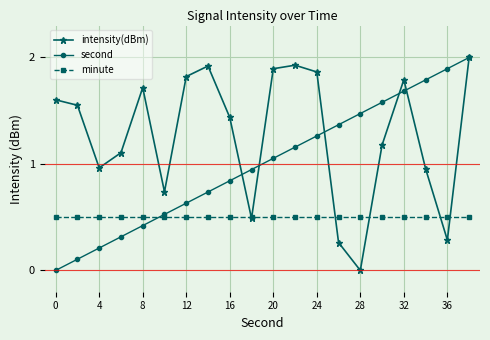

Rank the series by their average value, from highest to lowest.

intensity(dBm), second, minute